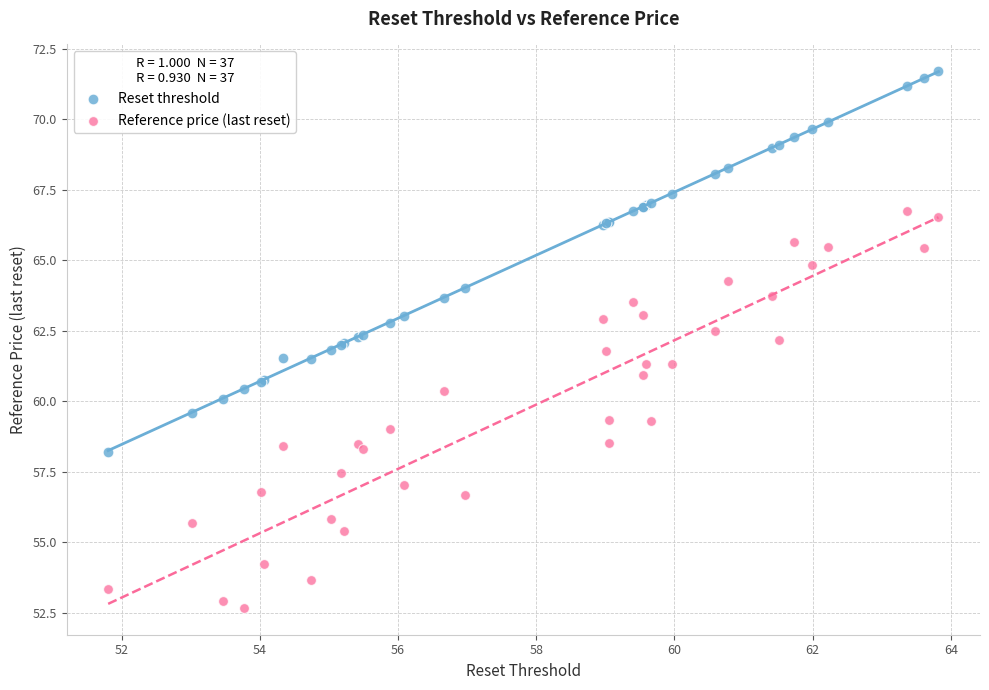

Which series reaches the minimum Y coordinate?

Reference price (last reset)